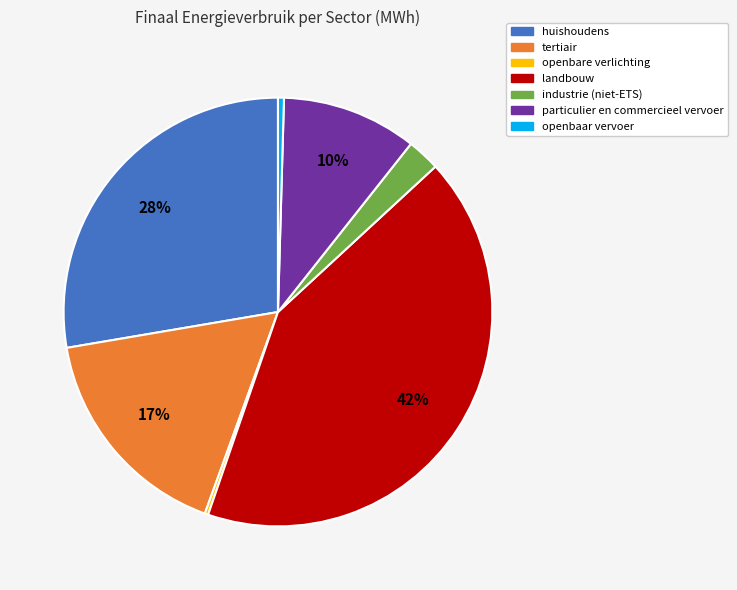

To the nearest percent, what percentage of the pie is tertiair?

17%